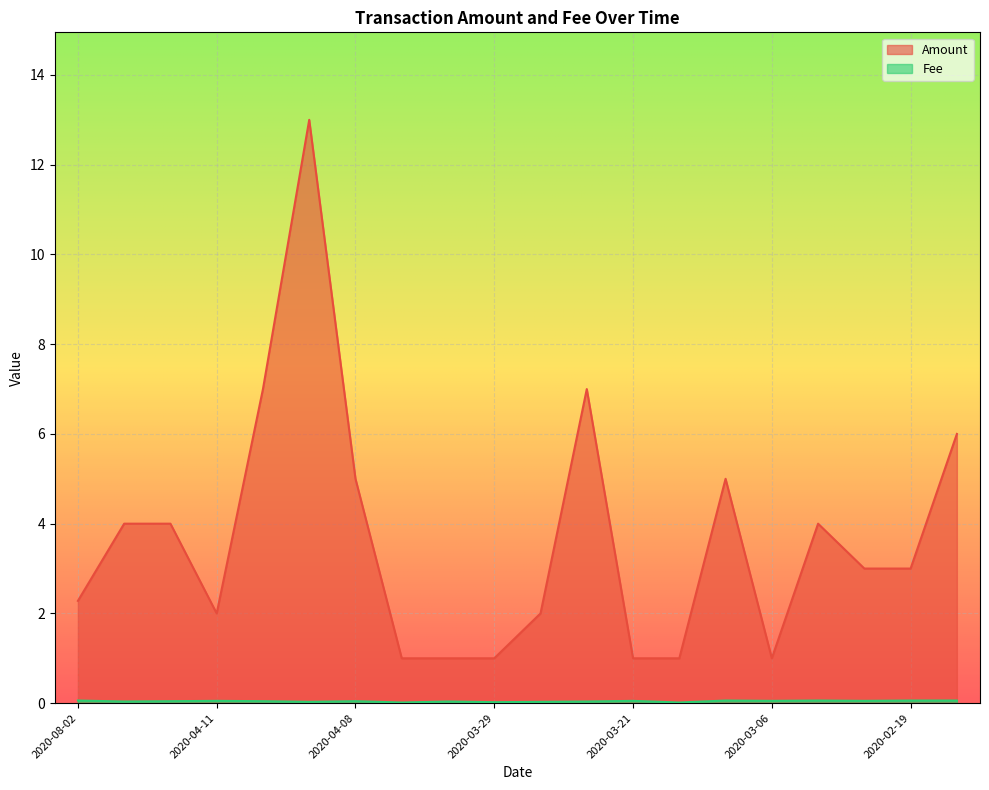

Where is the first local maximum for Fee?

2020-04-11